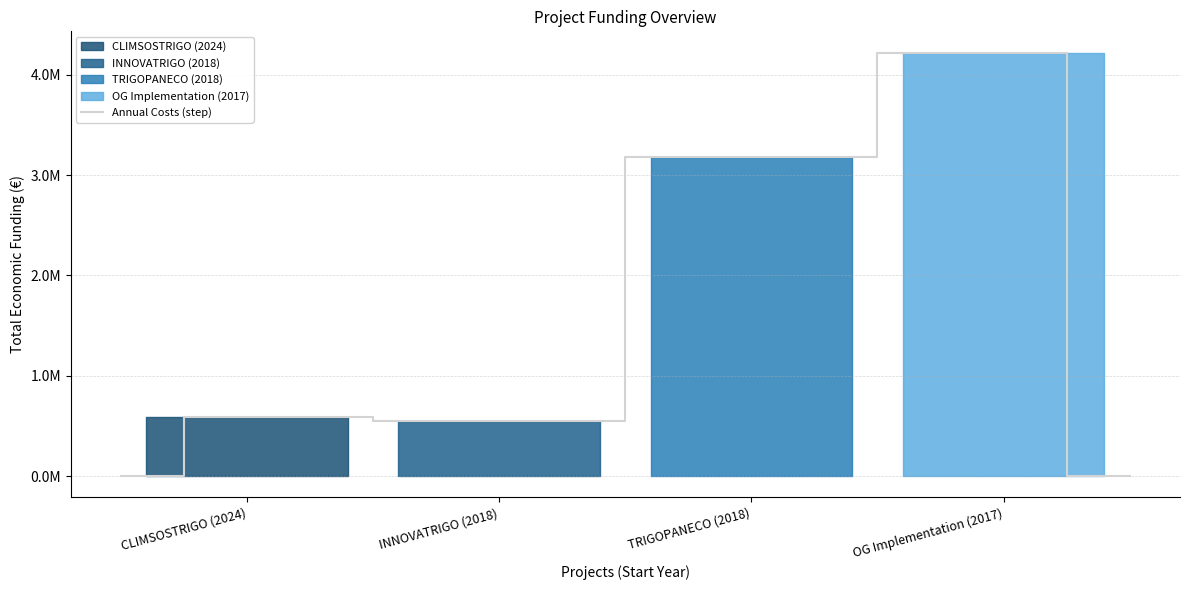

What is the ratio of the value at CLIMSOSTRIGO (2024) to the value at OG Implementation (2017)?

0.1